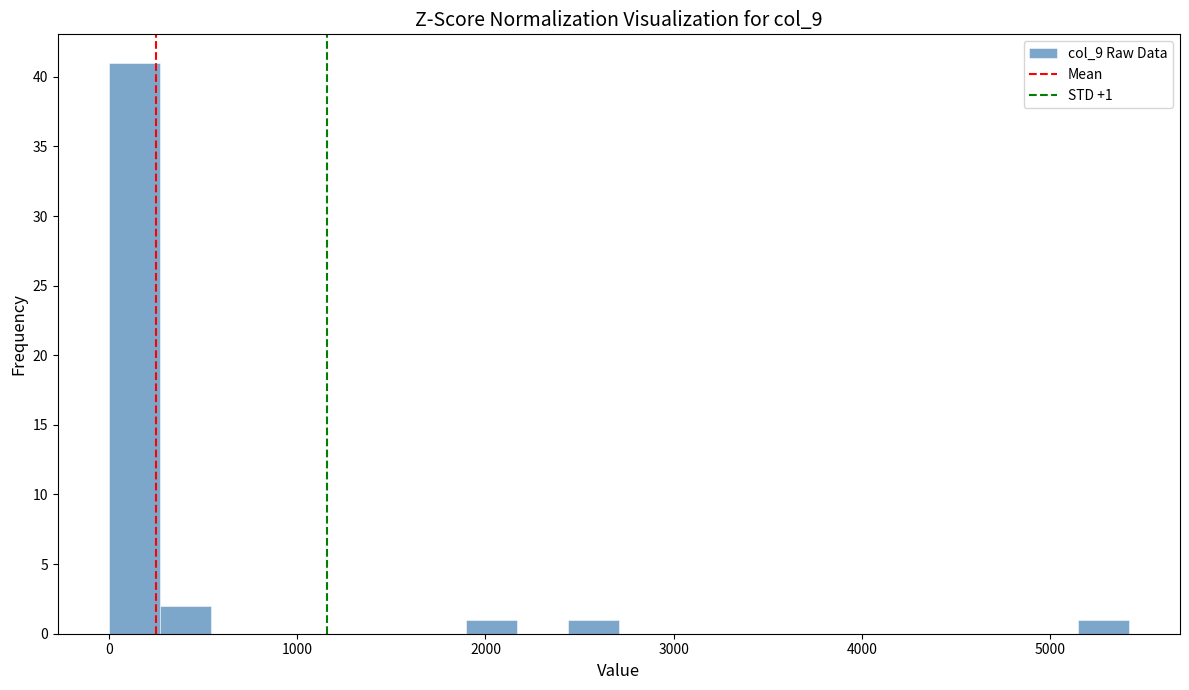

Read against the x-axis, roughly where is the centre of the tallest bar?

100